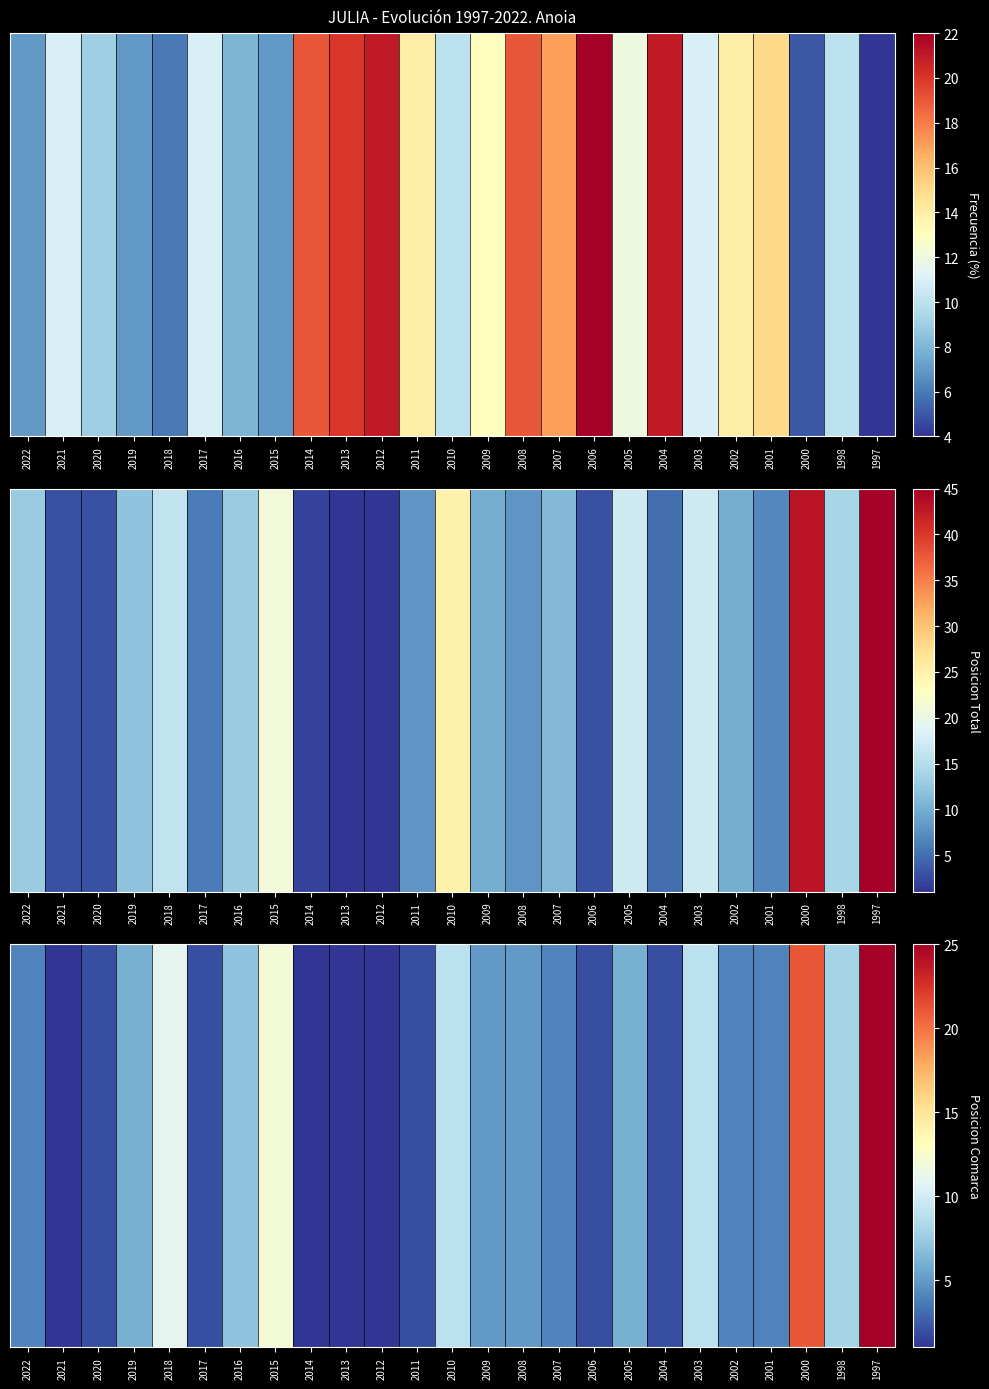

Count the number of categories in the chart.

25